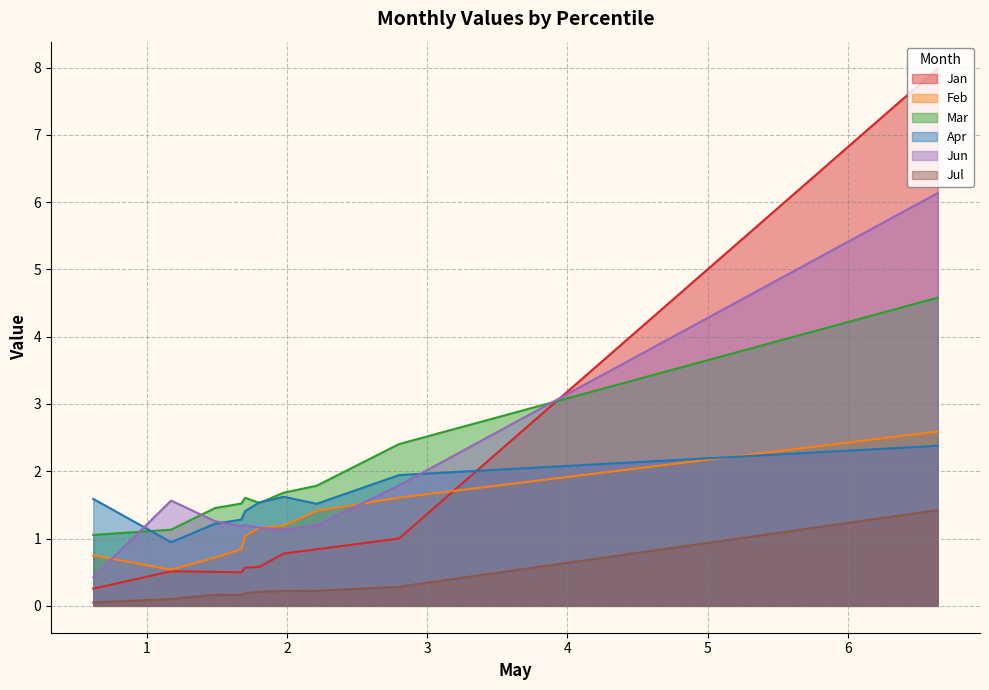

What is the greatest value displayed?

8.0